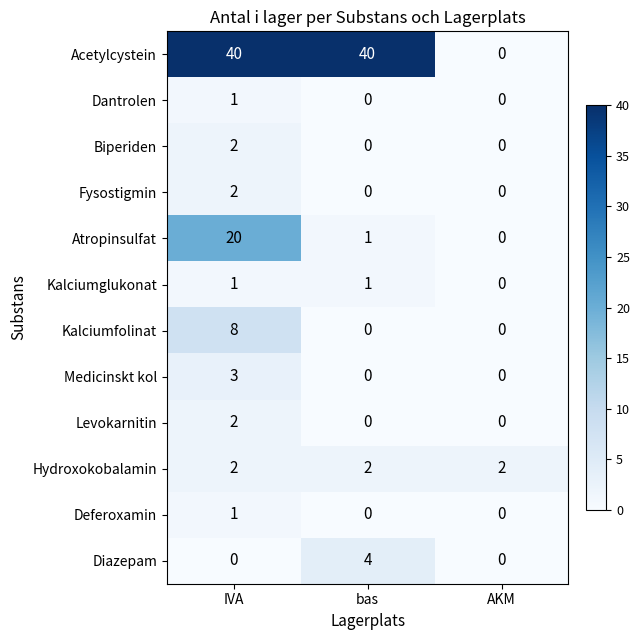

Which category has the lowest value in the Atropinsulfat series?

AKM